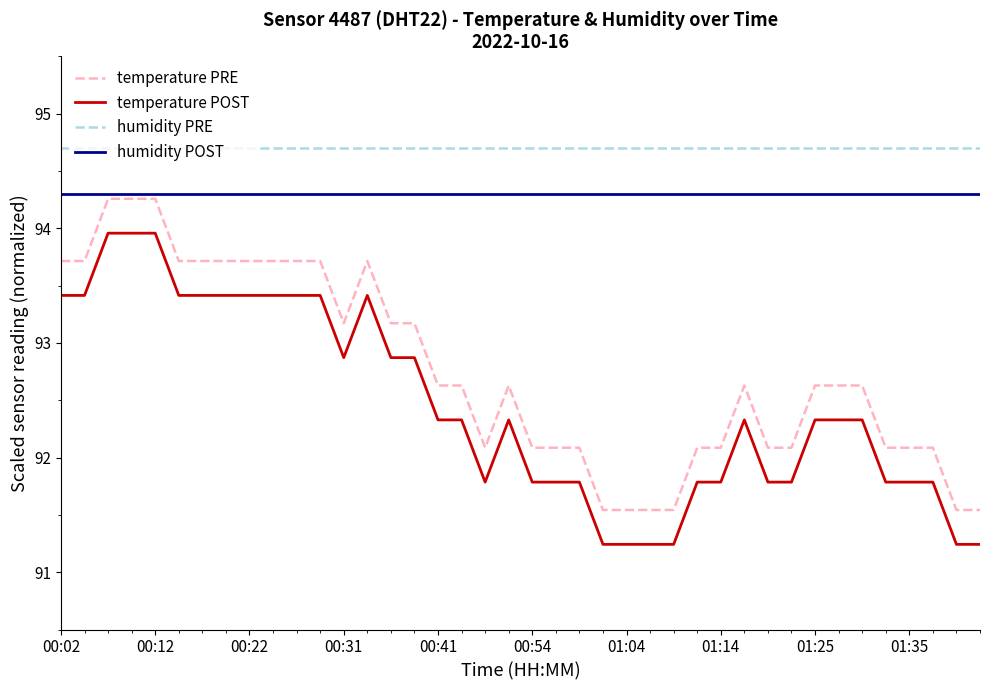

True or false: humidity PRE and temperature POST cross at least once.

False